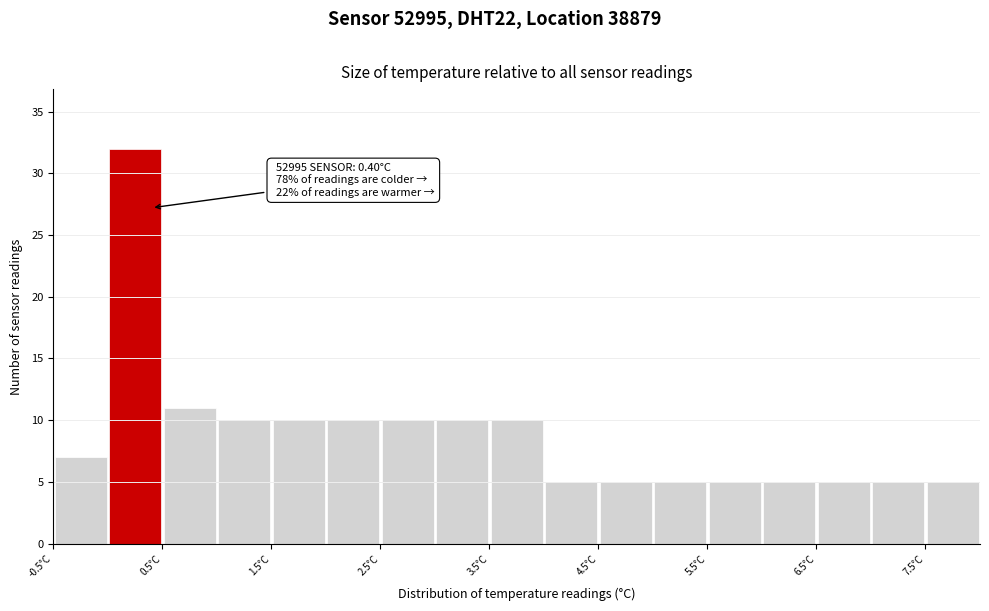

Over which range of the x-axis is the bar tallest?

0.0 to 0.5